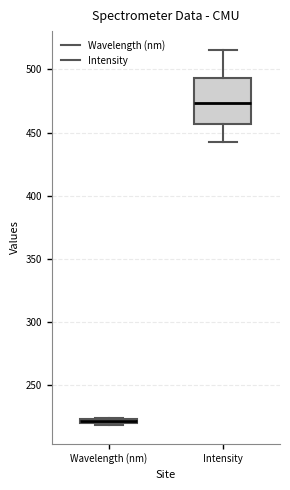

Which box has the highest median line?

Intensity